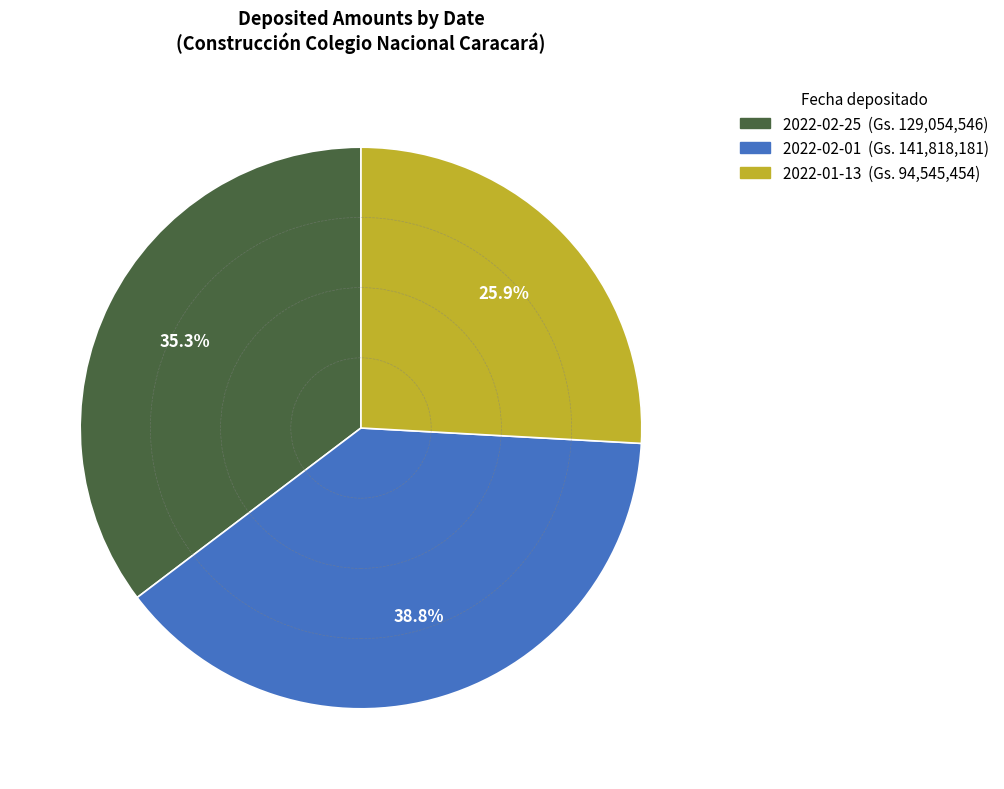

Does 2022-02-01 represent more than half of the total?

No